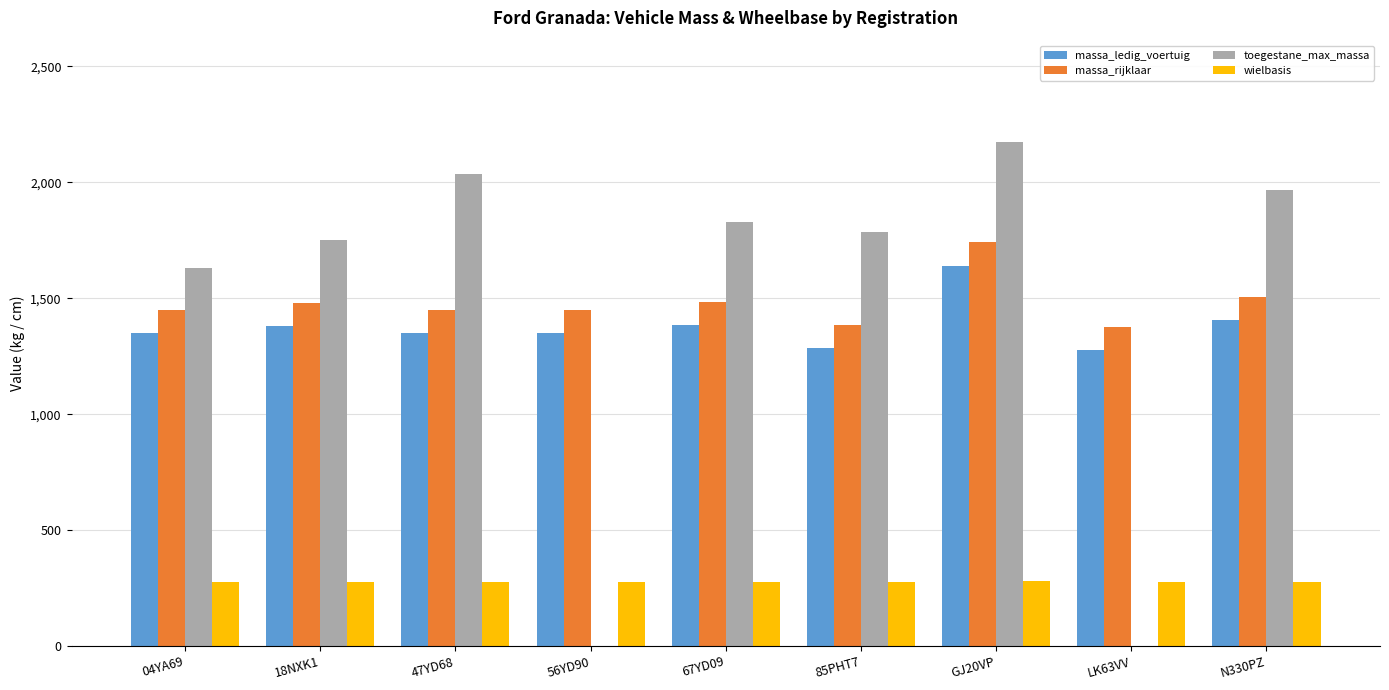

What is the sum of all massa_rijklaar values?

13324